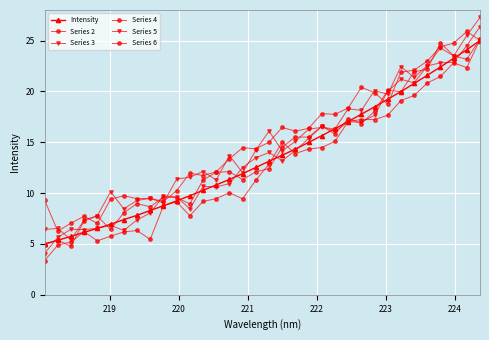

Count the number of data series in this chart.

6